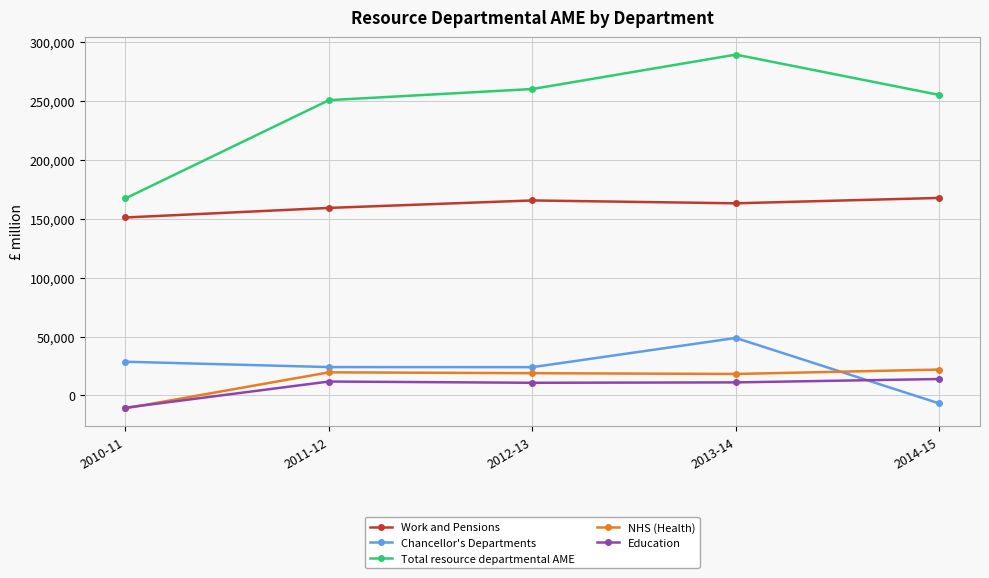

What is the spread (max minus min) of values at 2014-15?

261883